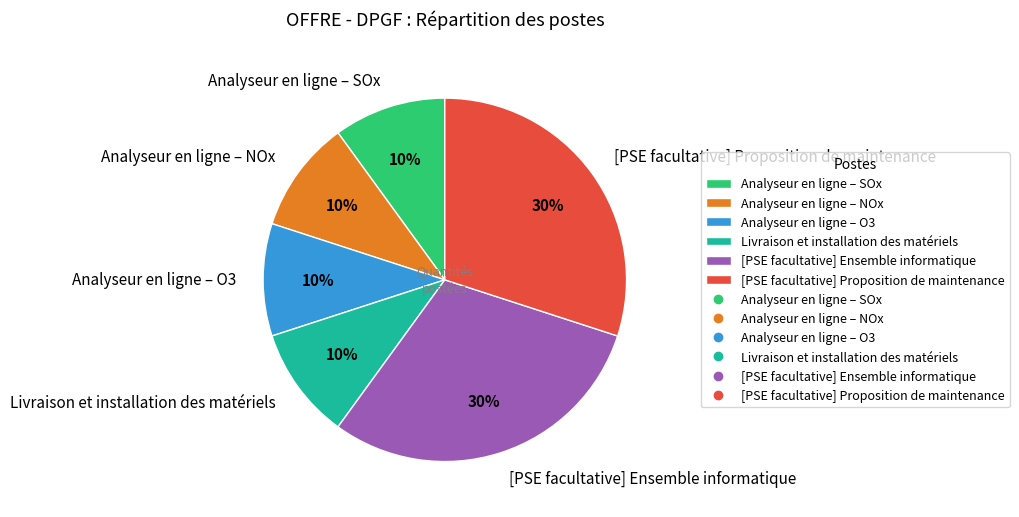

Is there a majority slice in this chart?

No